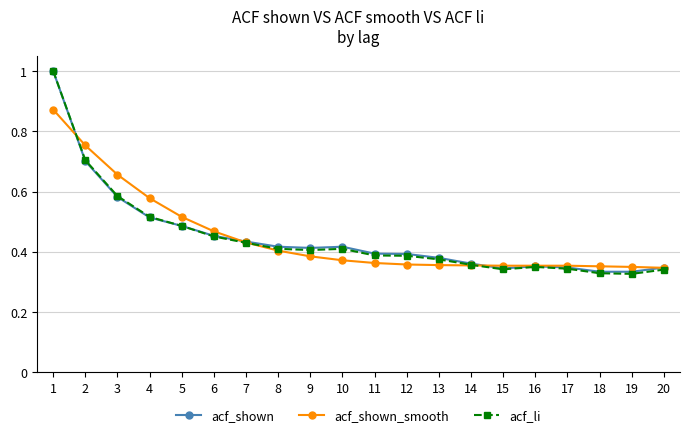

Between which two adjacent categories do acf_shown and acf_shown_smooth first intersect?

1 and 2